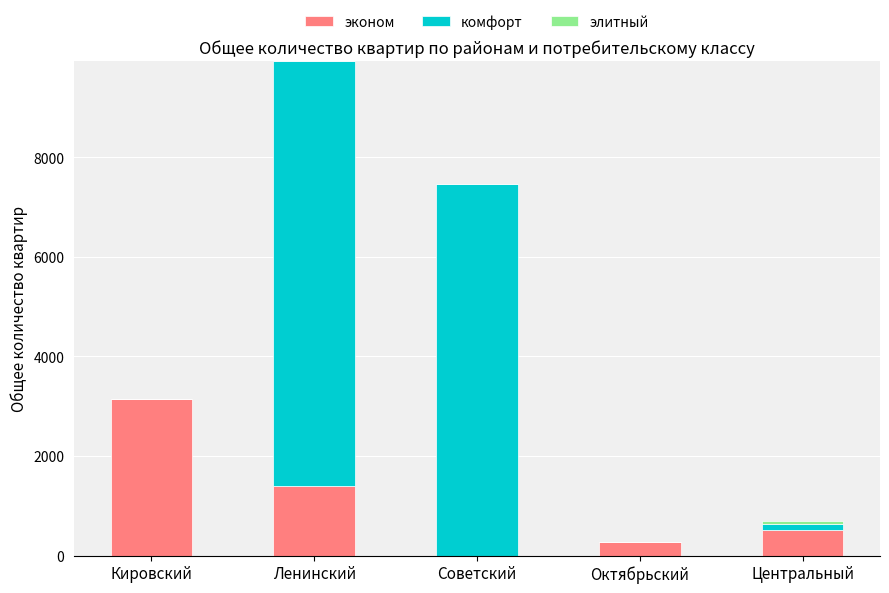

At which label does эконом first exceed 519?

Кировский